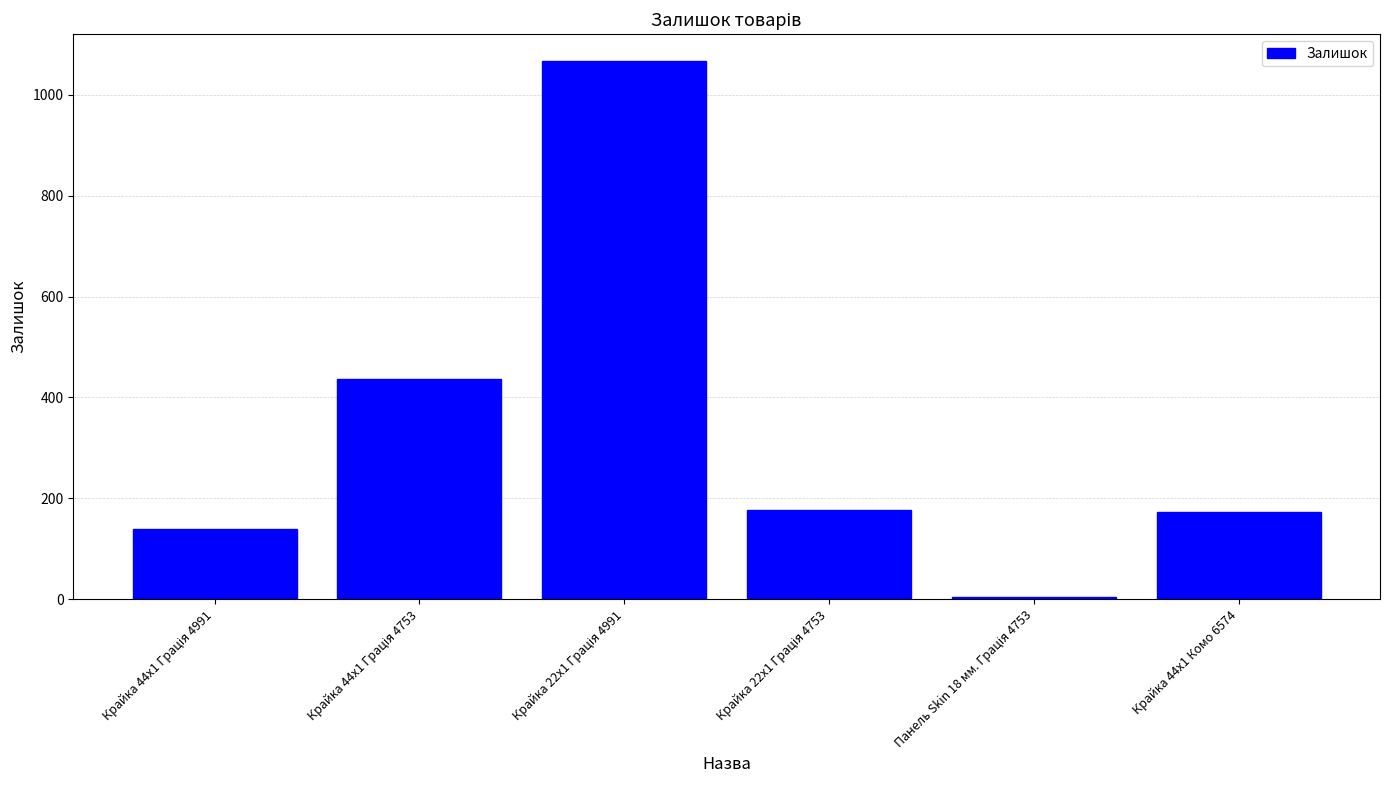

What is the difference between the second highest and minimum values?

432